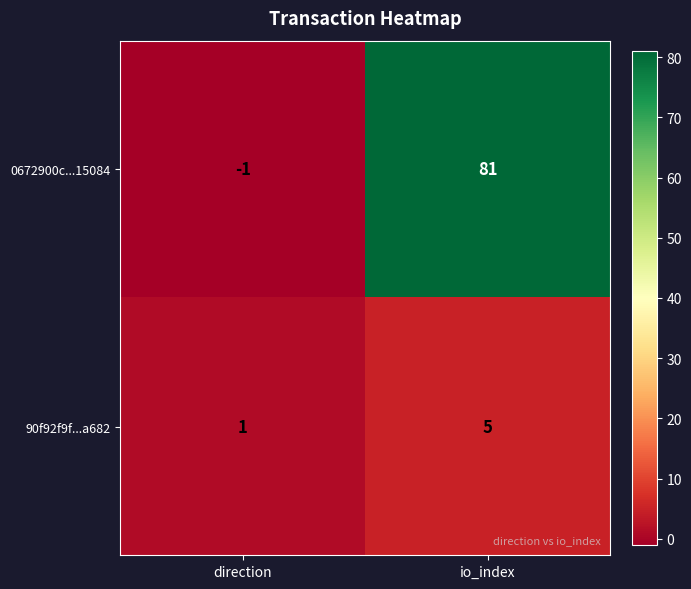

Reading right to left, list all the values displayed in this chart.

0672900c...15084: 81	-1
90f92f9f...a682: 5	1